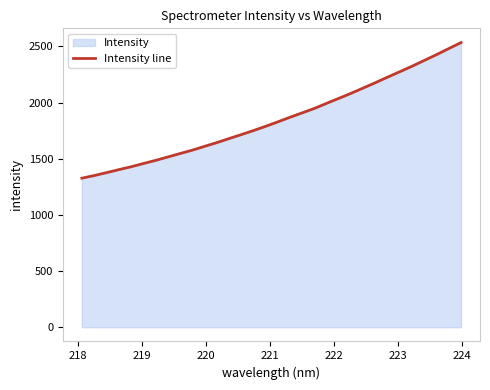

What is the greatest value displayed?

2533.8